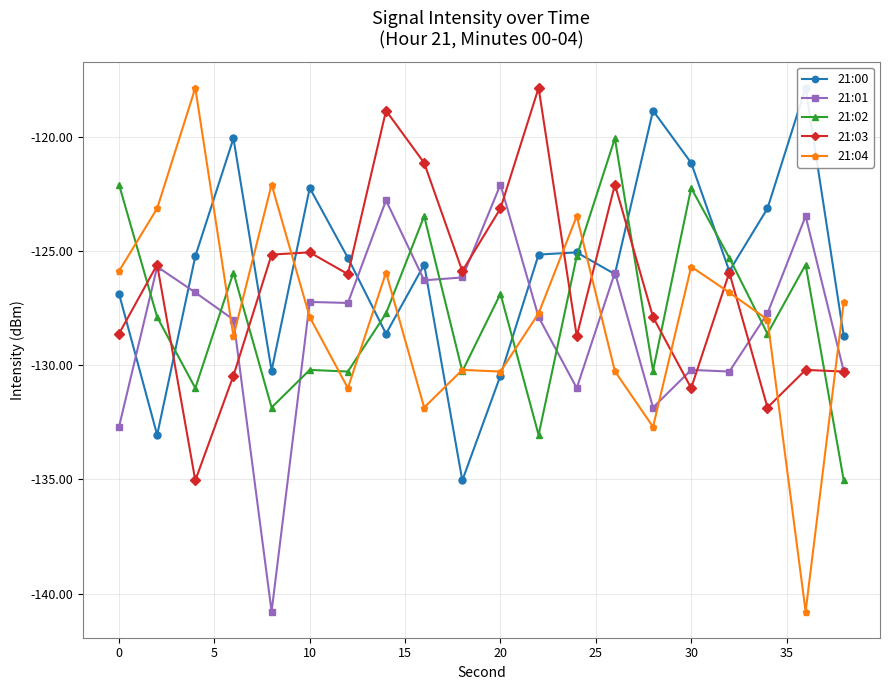

After their last crossing, which series has the higher values: 21:03 or 21:04?

21:04